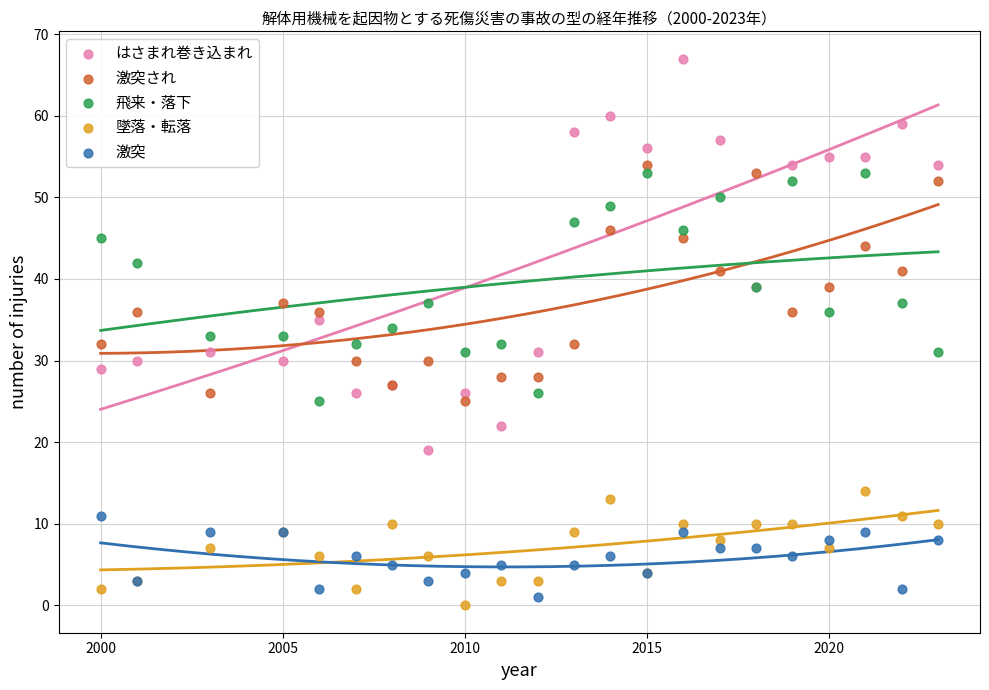

What is the X range (max minus min) for the scatter plot?

23